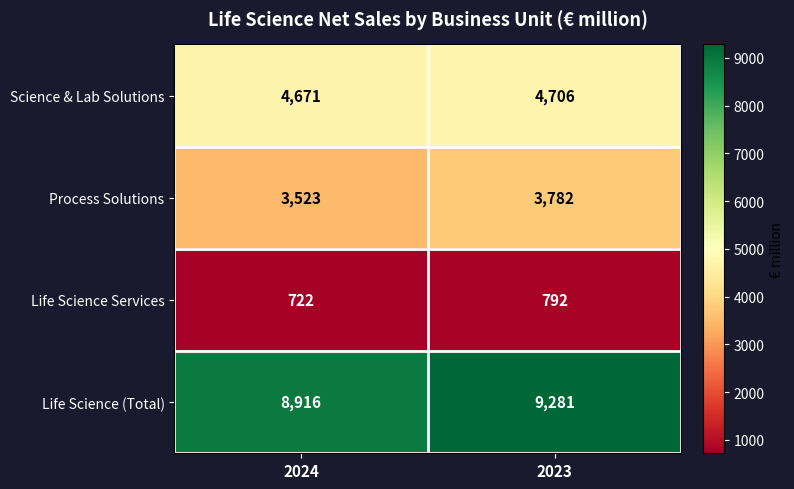

The value of Science & Lab Solutions at 2023 is 4706. True or false?

True